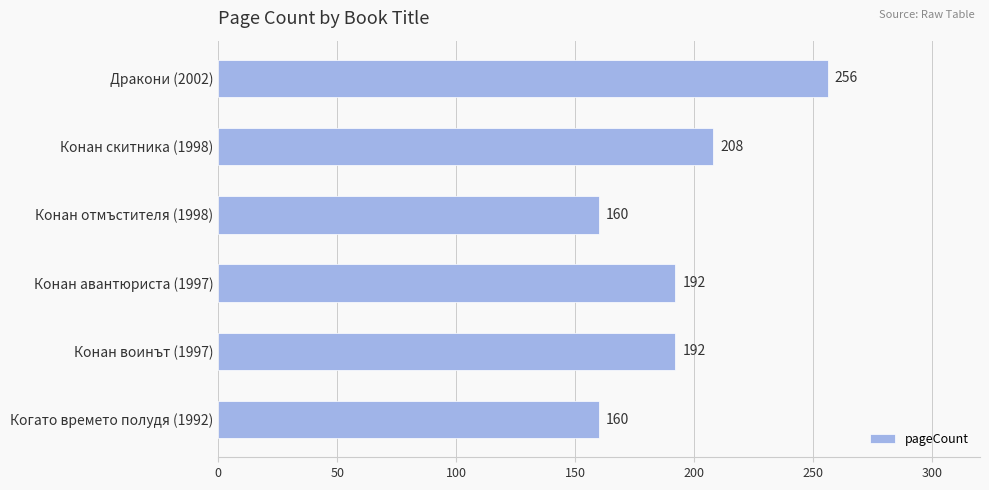

The value at Когато времето полудя (1992) is 160. True or false?

True